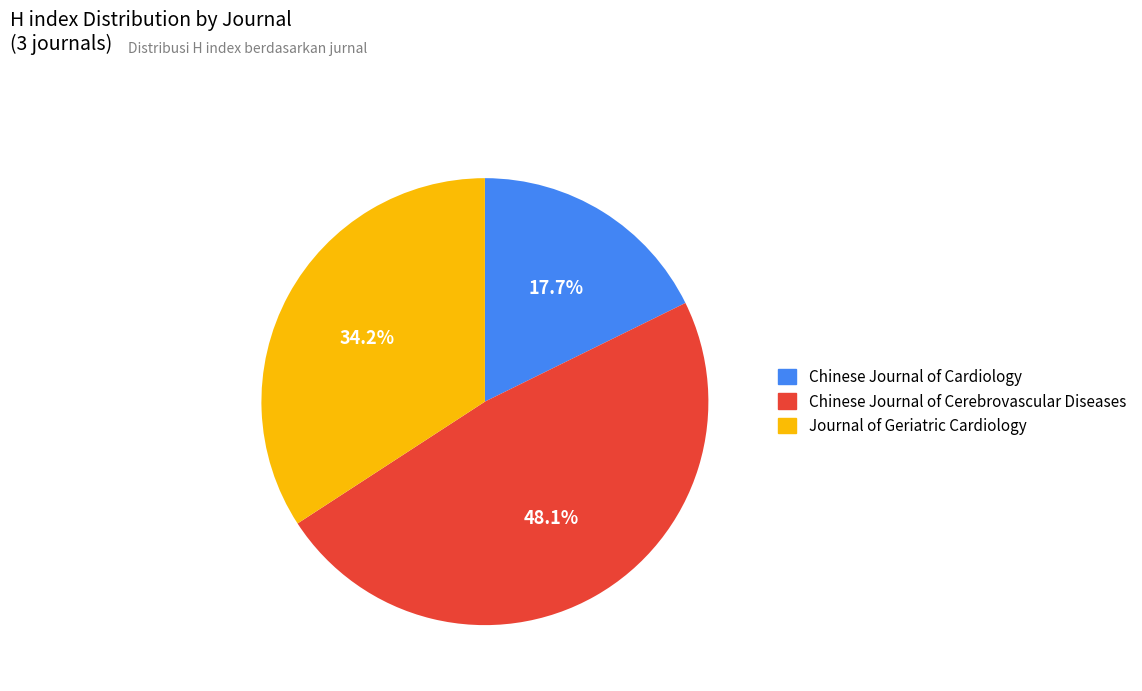

Is Chinese Journal of Cardiology the majority of the pie?

No